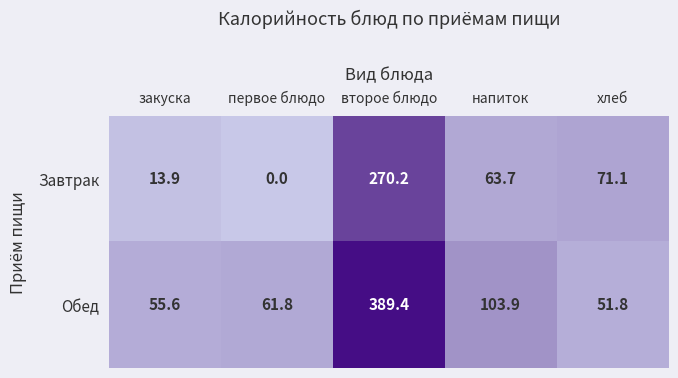

At which category is the sum across all series the highest?

второе блюдо